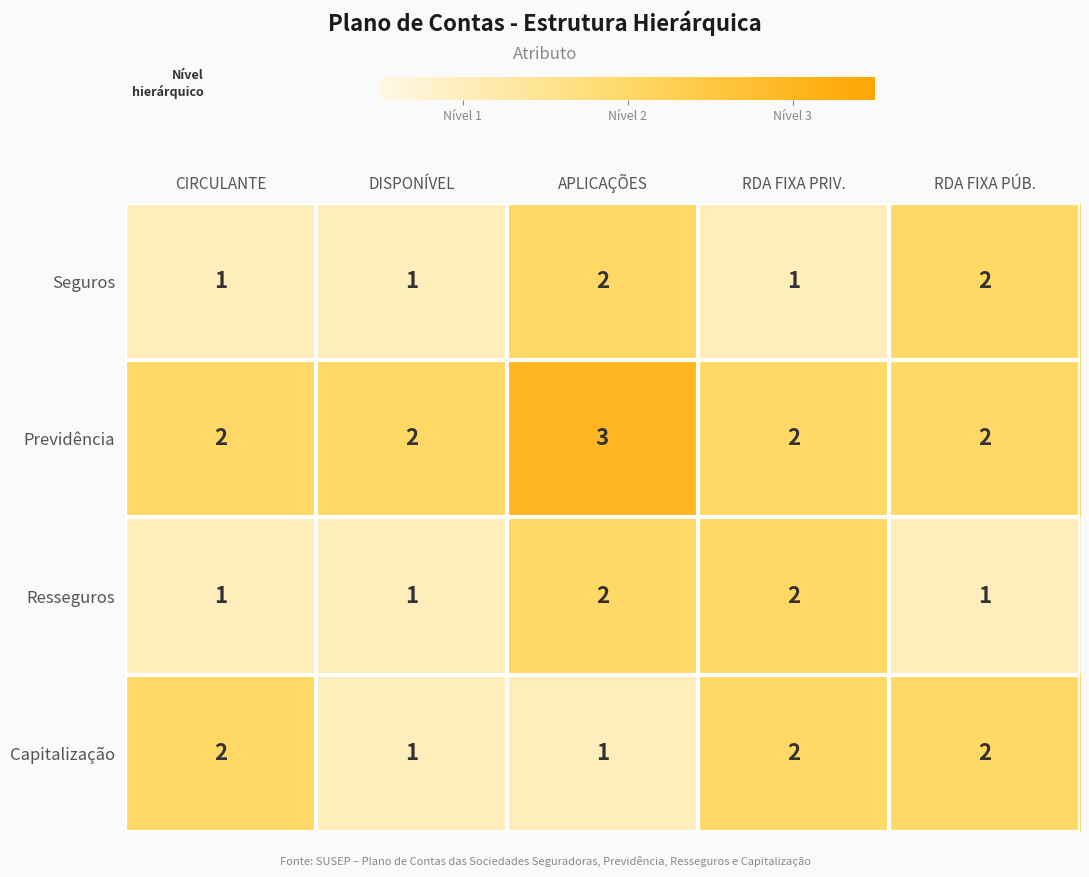

At which category is the sum across all series the highest?

APLICAÇÕES